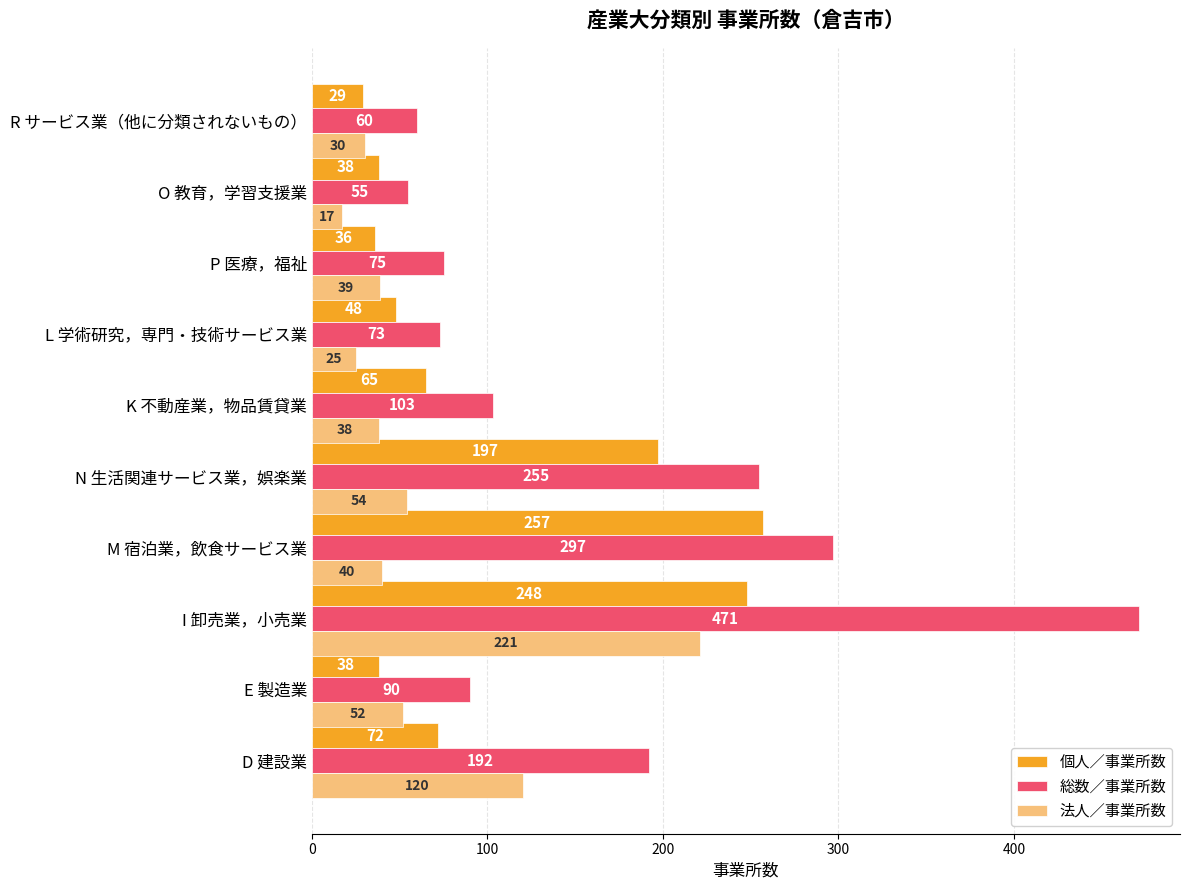

Is it true that 個人／事業所数 equals 197 at N 生活関連サービス業，娯楽業?

True